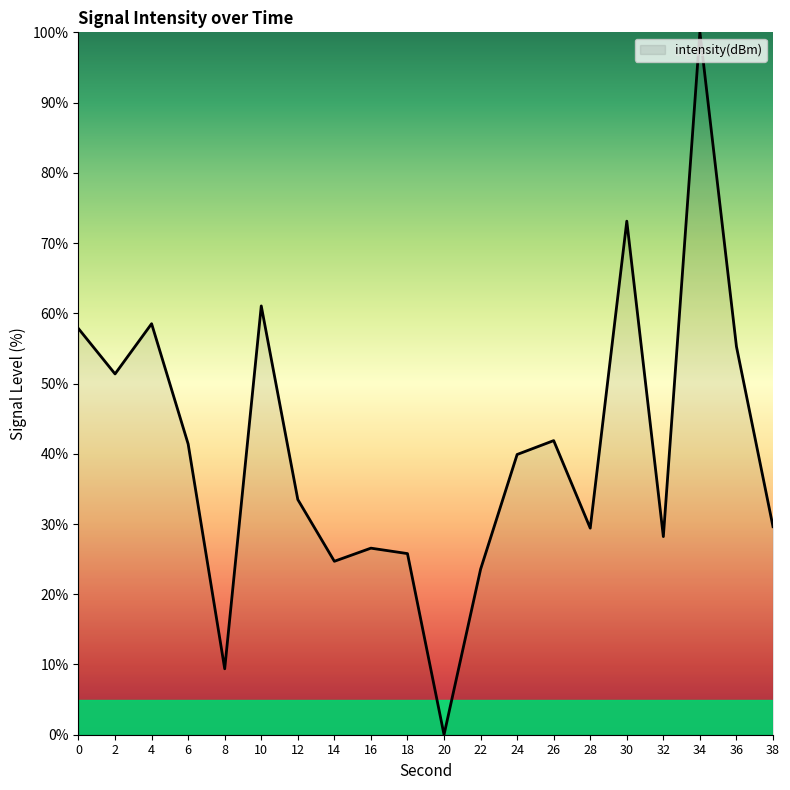

At which category does the chart reach its minimum across all series?

20